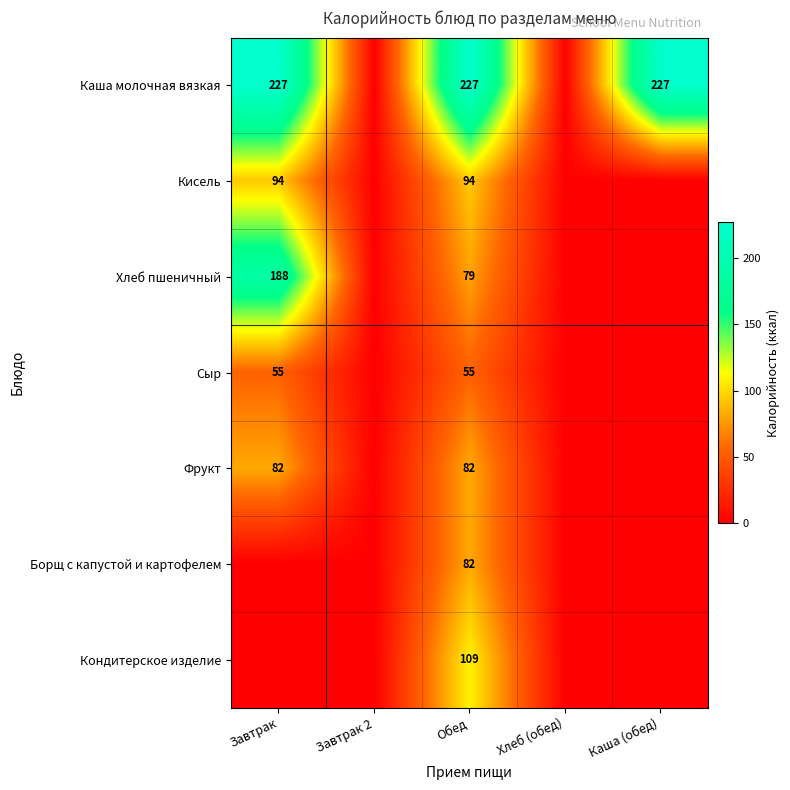

What is the total value across all series at Обед?

728